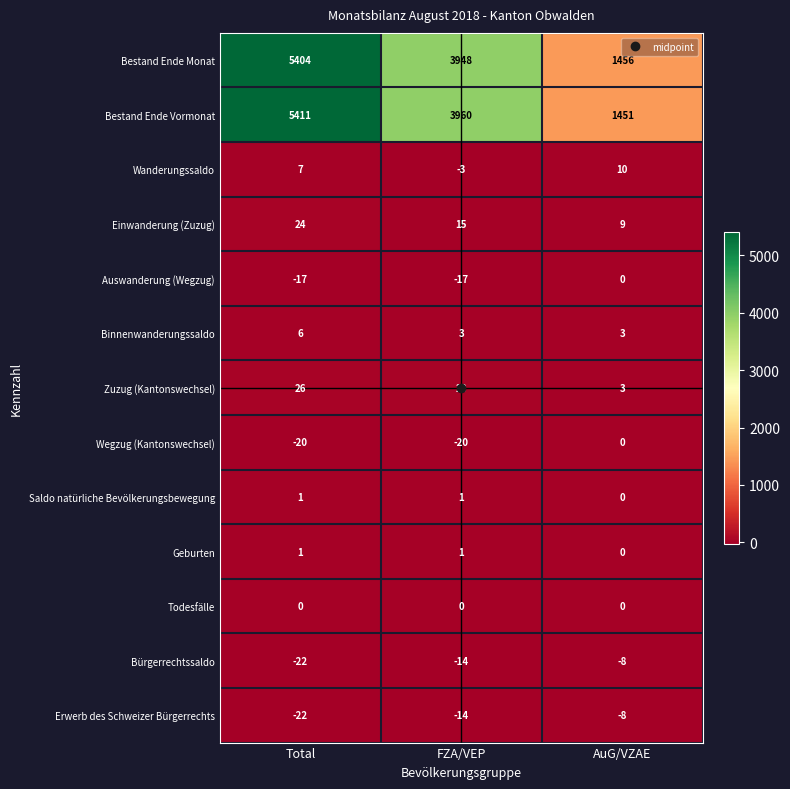

At which label does Einwanderung (Zuzug) reach its peak?

Total